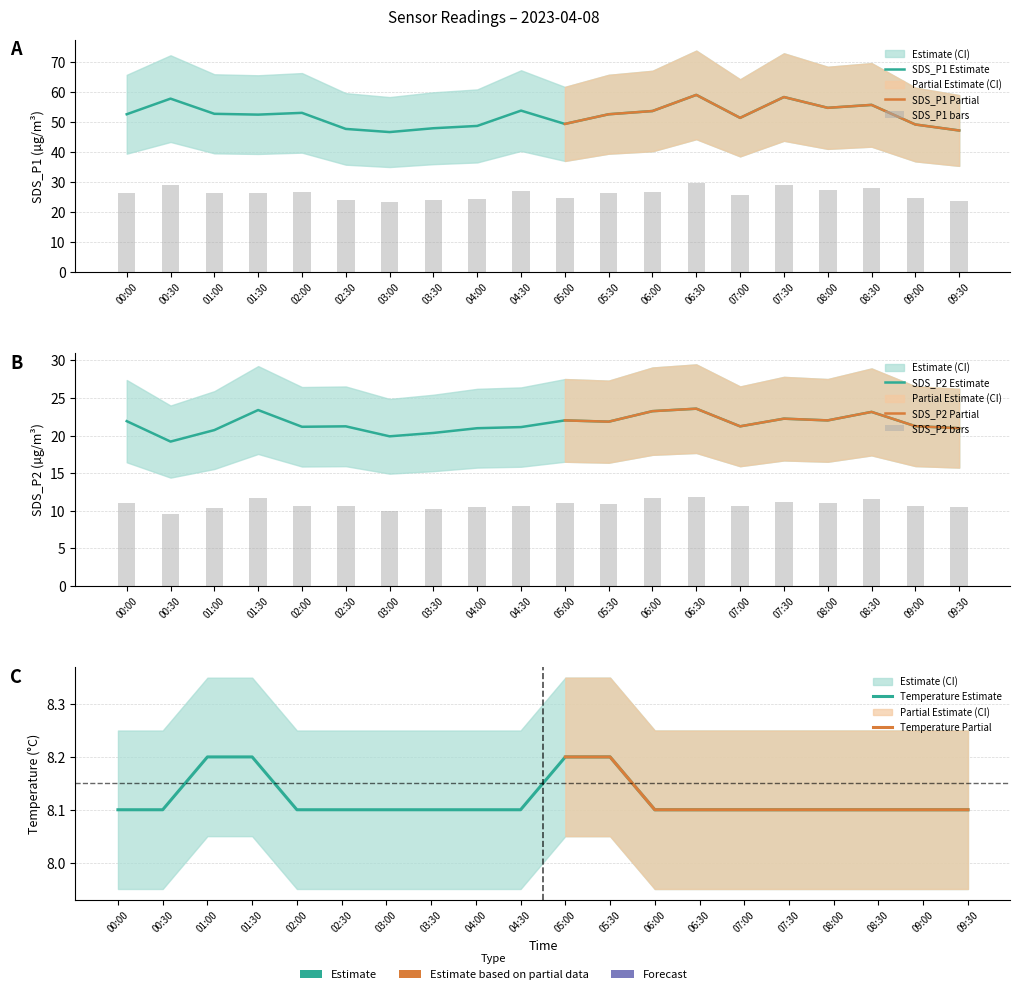

Read the Temp value at 03:30.

8.1